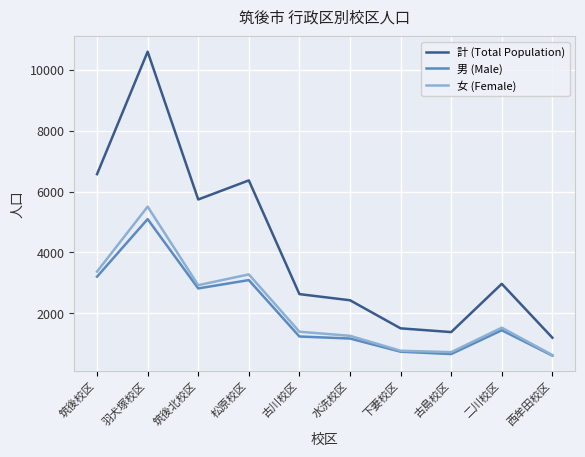

What is the difference between the 計 (Total Population) values at 西牟田校区 and 古川校区?

1434